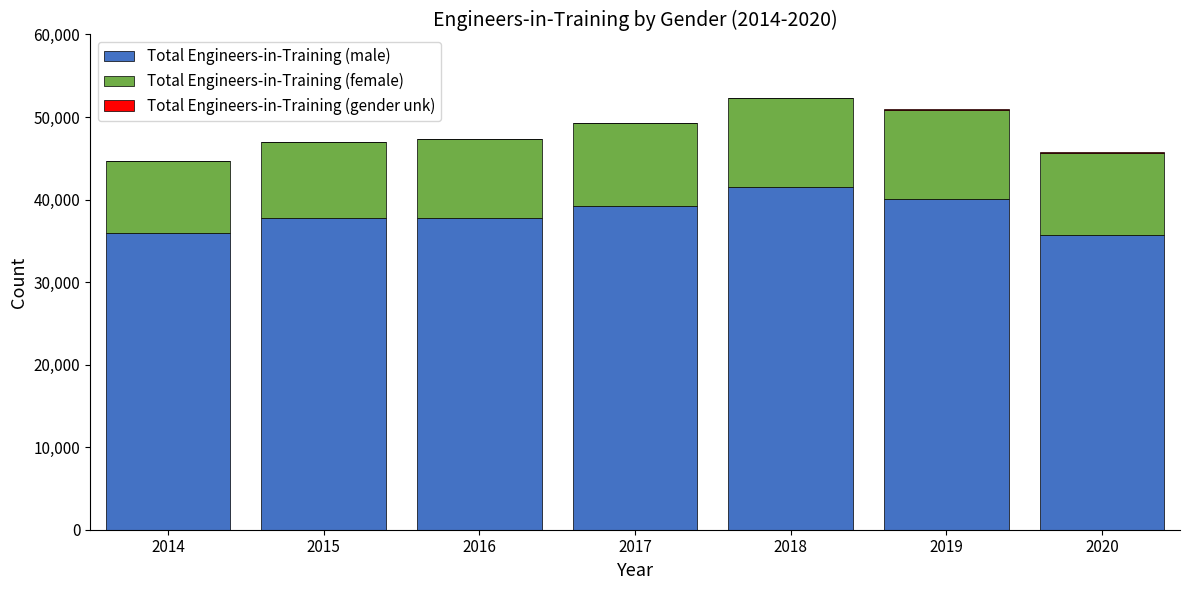

What is the total value across all series at 2015?

47001